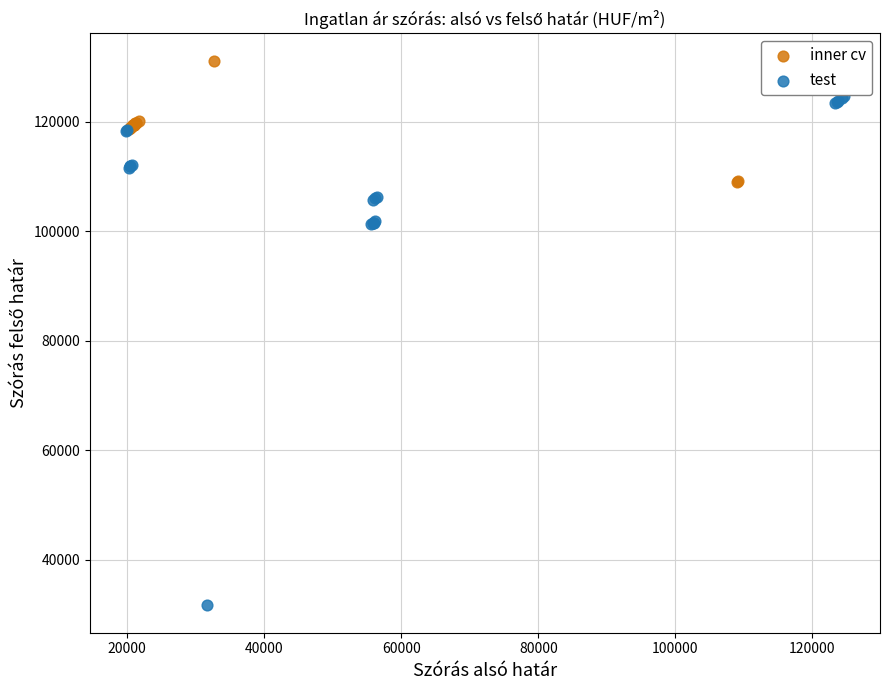

Which series reaches the maximum Y coordinate?

inner cv